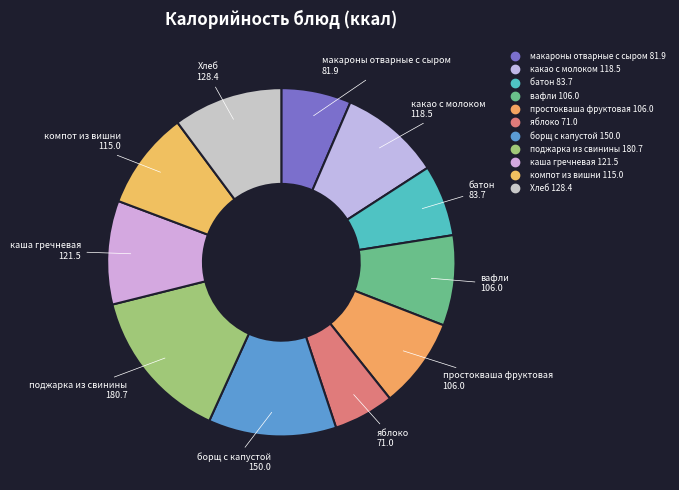

Count the number of slices in the pie.

11